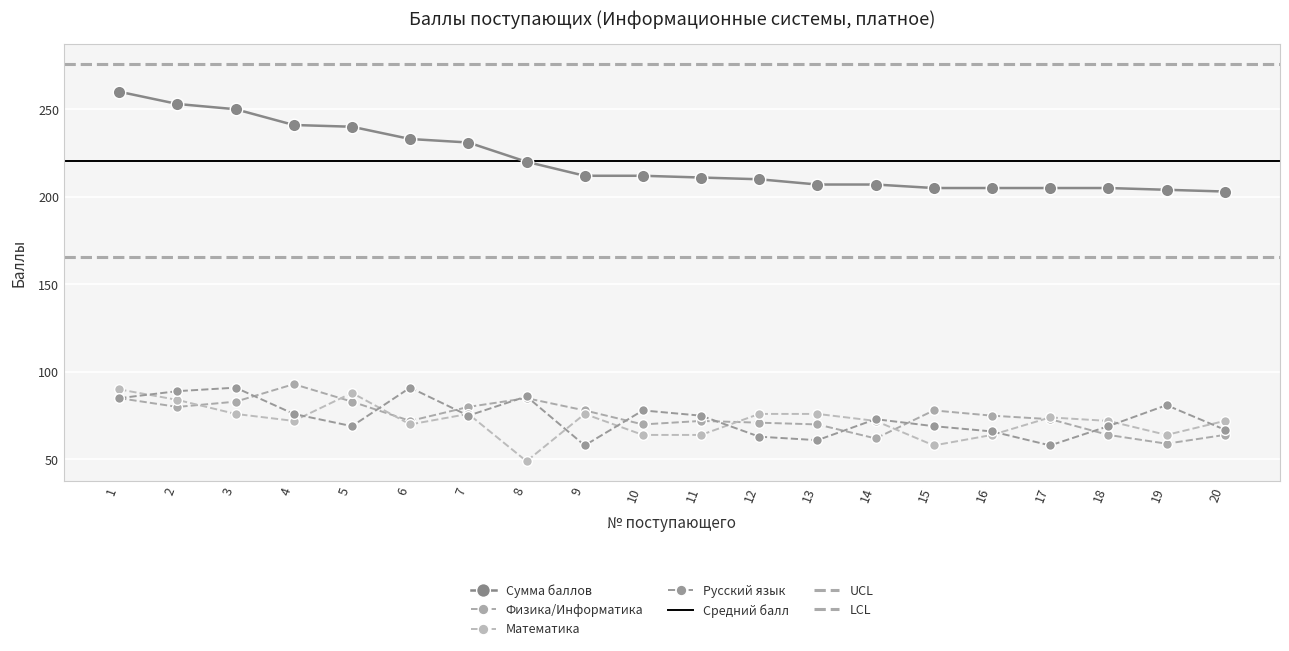

The value of Физика/Информатика at 19 is 59. True or false?

True